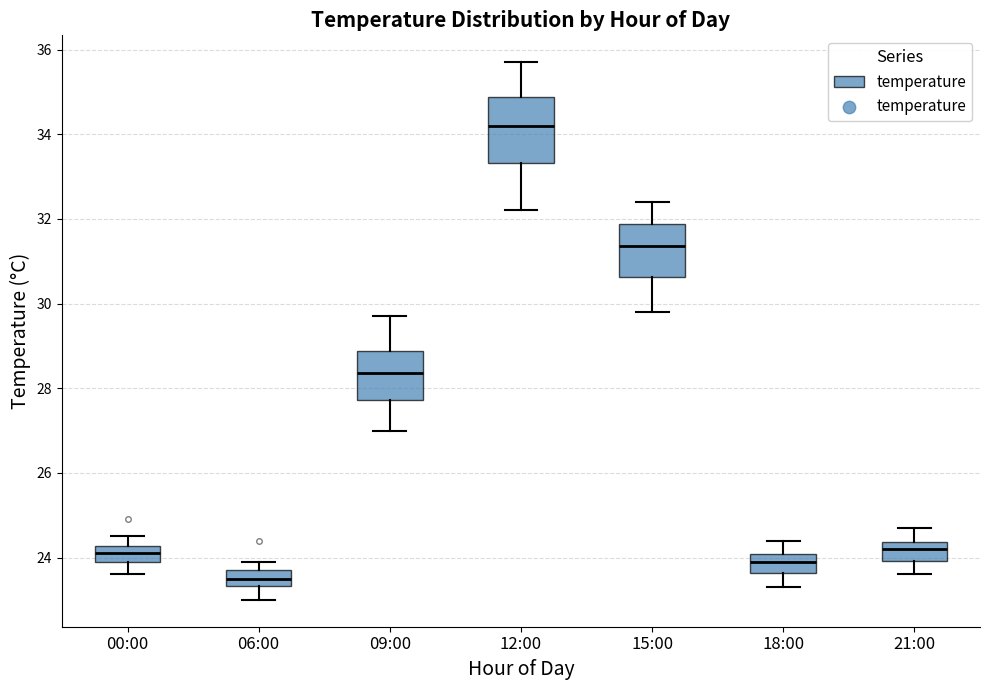

Reading left to right, read every box against the y-axis: the position of its median line, the range the box covers, and the ends of its whiskers. The values are not printed on the chart, so give them approximately, as read against the axis.

00:00: median 24.2 (inside the box), box 24.0 to 24.2, whiskers 23.6 to 24.6
06:00: median 23.6, box 23.4 to 23.8, whiskers 23.0 to 24.0
09:00: median 28.4, box 27.8 to 28.8, whiskers 27.0 to 29.8
12:00: median 34.2, box 33.4 to 34.8, whiskers 32.2 to 35.8
15:00: median 31.4, box 30.6 to 31.8, whiskers 29.8 to 32.4
18:00: median 24.0 (inside the box), box 23.6 to 24.0, whiskers 23.4 to 24.4
21:00: median 24.2, box 24.0 to 24.4, whiskers 23.6 to 24.8